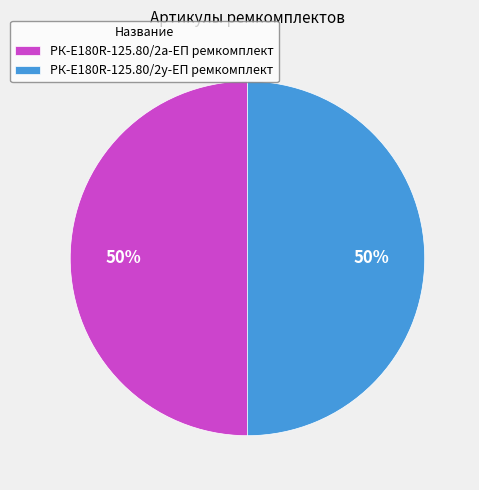

Is it true that РК-E180R-125.80/2у-ЕП ремкомплект is 50% of the pie?

True